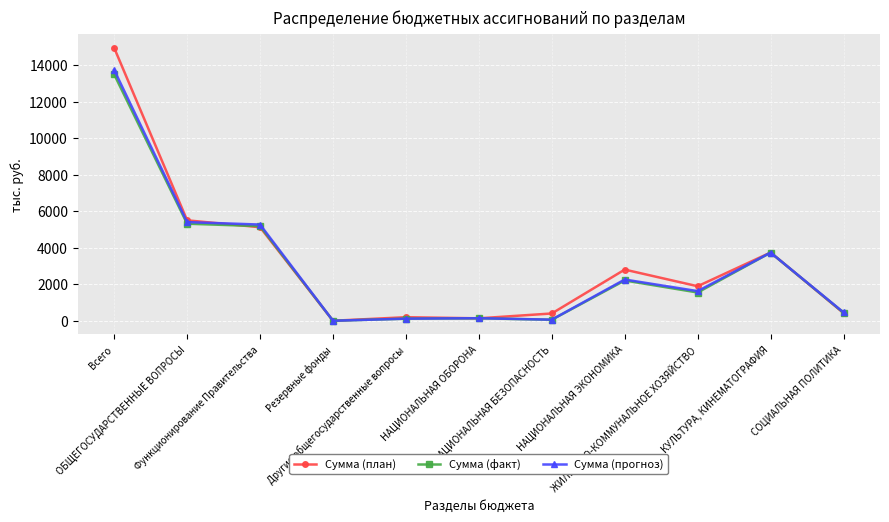

True or false: Сумма (план) has more than 1 points higher than both neighbors.

True